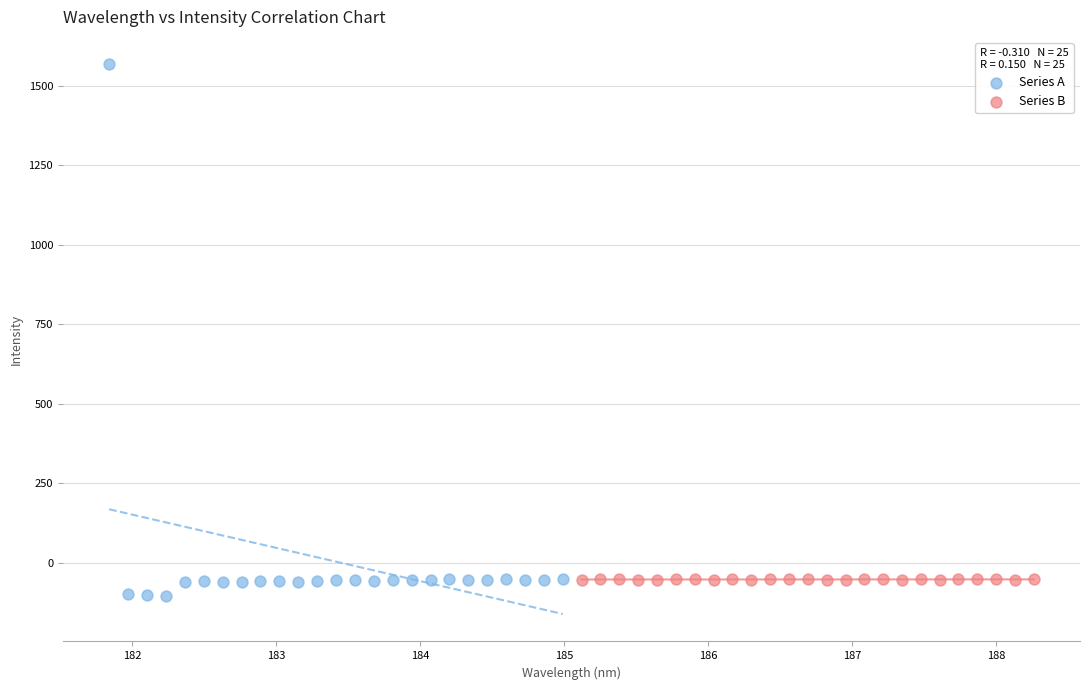

Which series reaches the minimum Y coordinate?

Series A